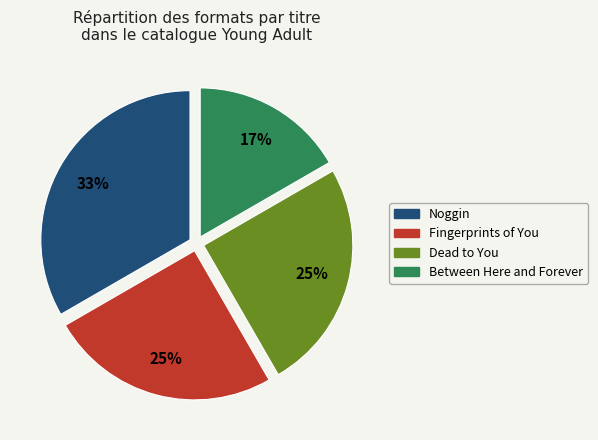

To the nearest percent, what portion does Dead to You represent?

25%